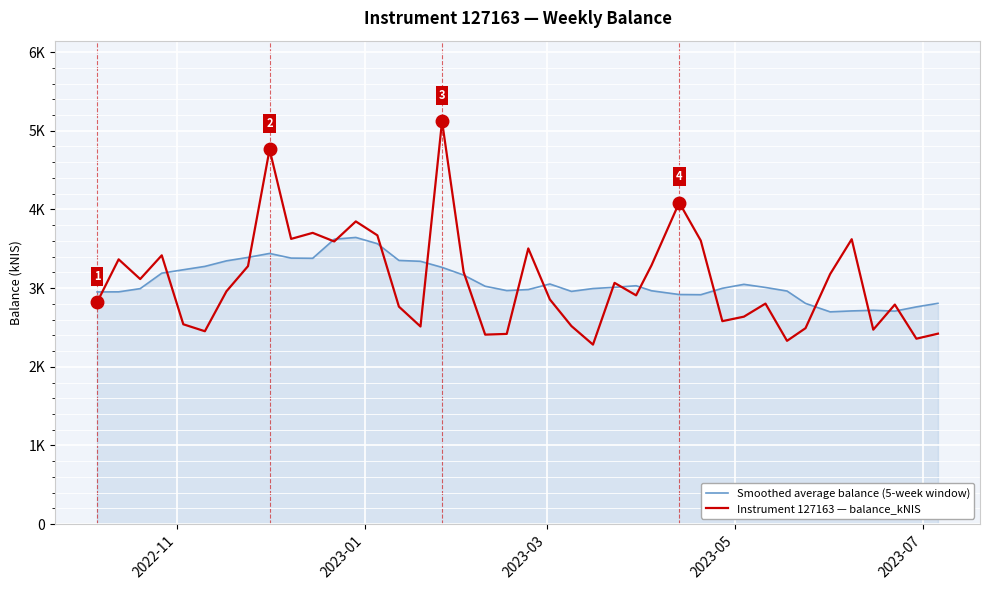

What is the average value of the Smoothed average balance (5-week window) series?

3088.2